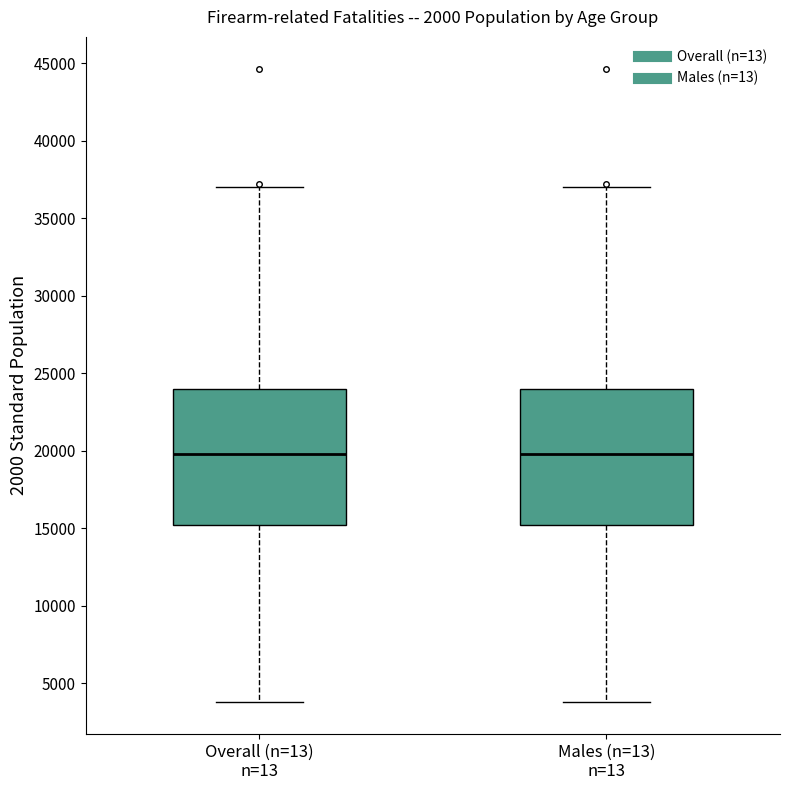

Reading left to right, read every box against the y-axis: the position of its median line, the range the box covers, and the ends of its whiskers. The values are not printed on the chart, so give them approximately, as read against the axis.

Overall (n=13) n=13: median 20000, box 15000 to 24000, whiskers 4000 to 37000
Males (n=13) n=13: median 20000, box 15000 to 24000, whiskers 4000 to 37000